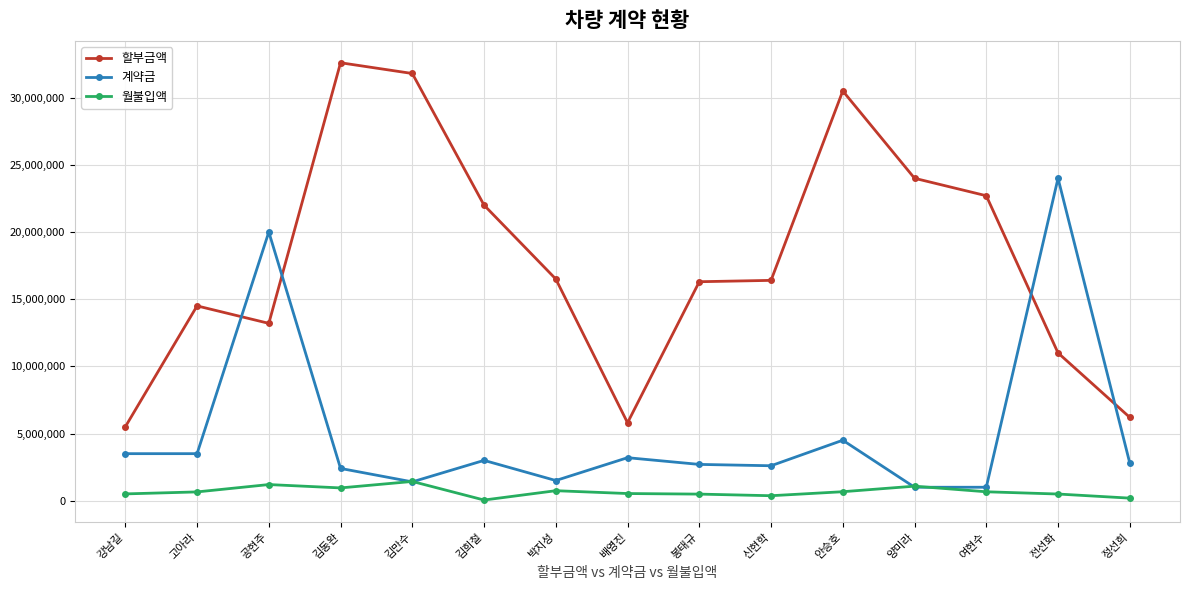

Rank the series at 김동완 from highest to lowest value.

할부금액, 계약금, 월불입액